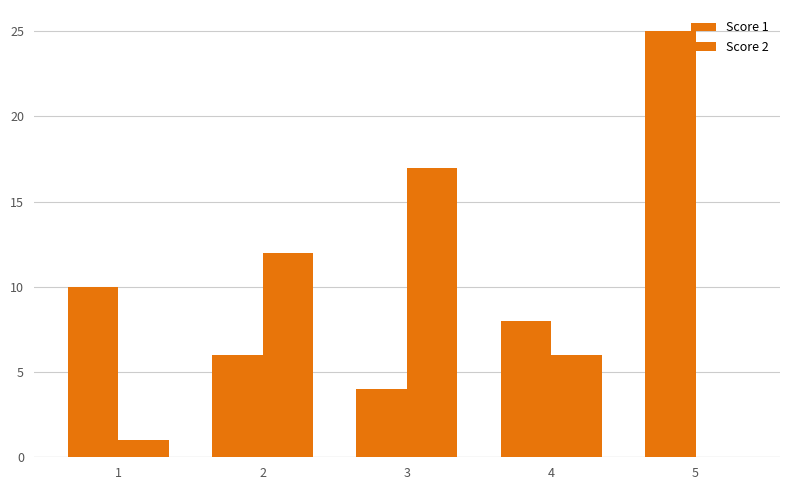

Rank the categories by Score 2 value from lowest to highest.

5, 1, 4, 2, 3